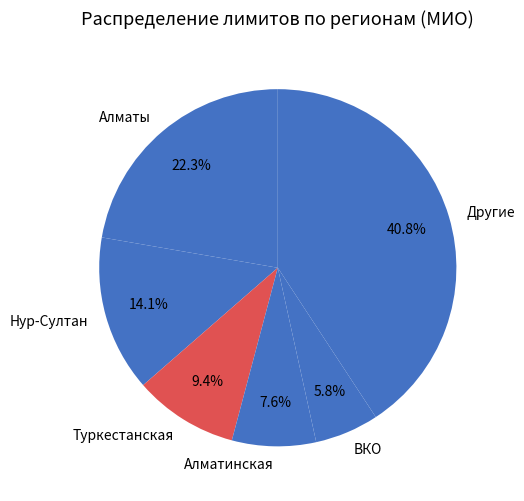

What portion of the pie excludes ВКО?

94.2%